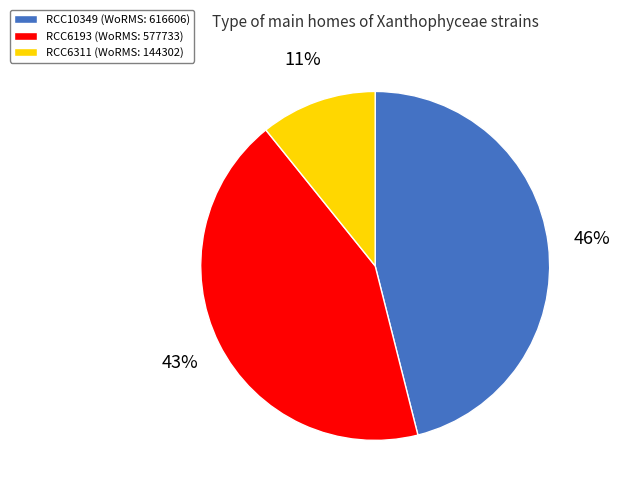

Count the number of slices in the pie.

3